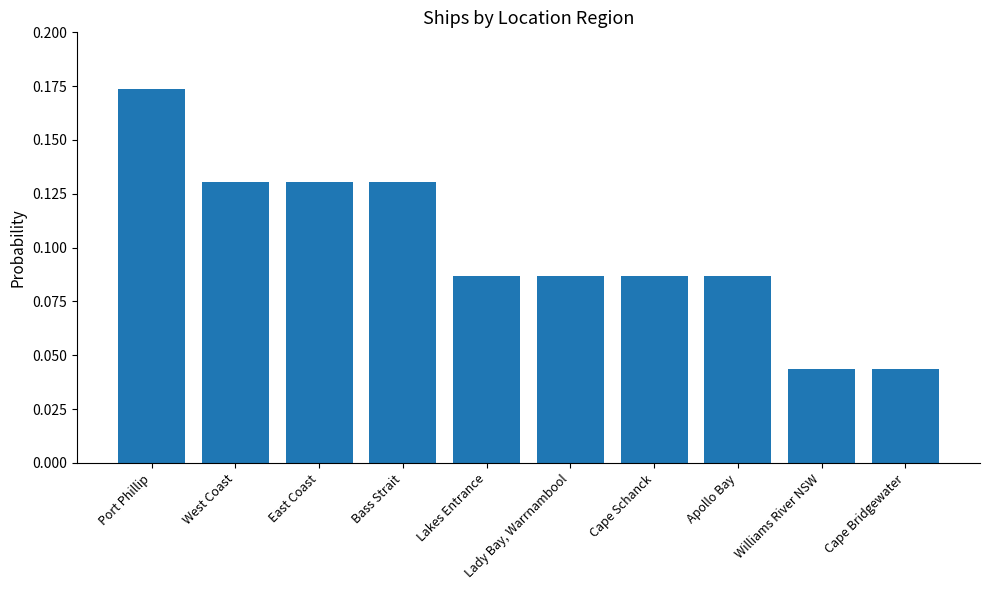

What is the sum of the values at Lakes Entrance and Port Phillip?

0.3